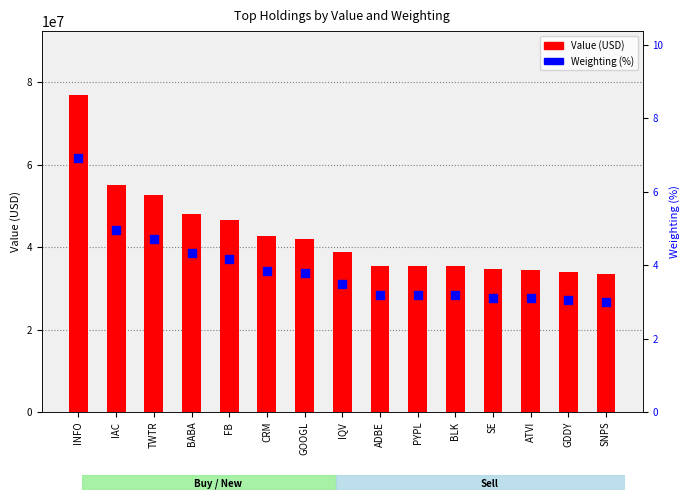

At how many categories does at least one series exceed 30071293?

15